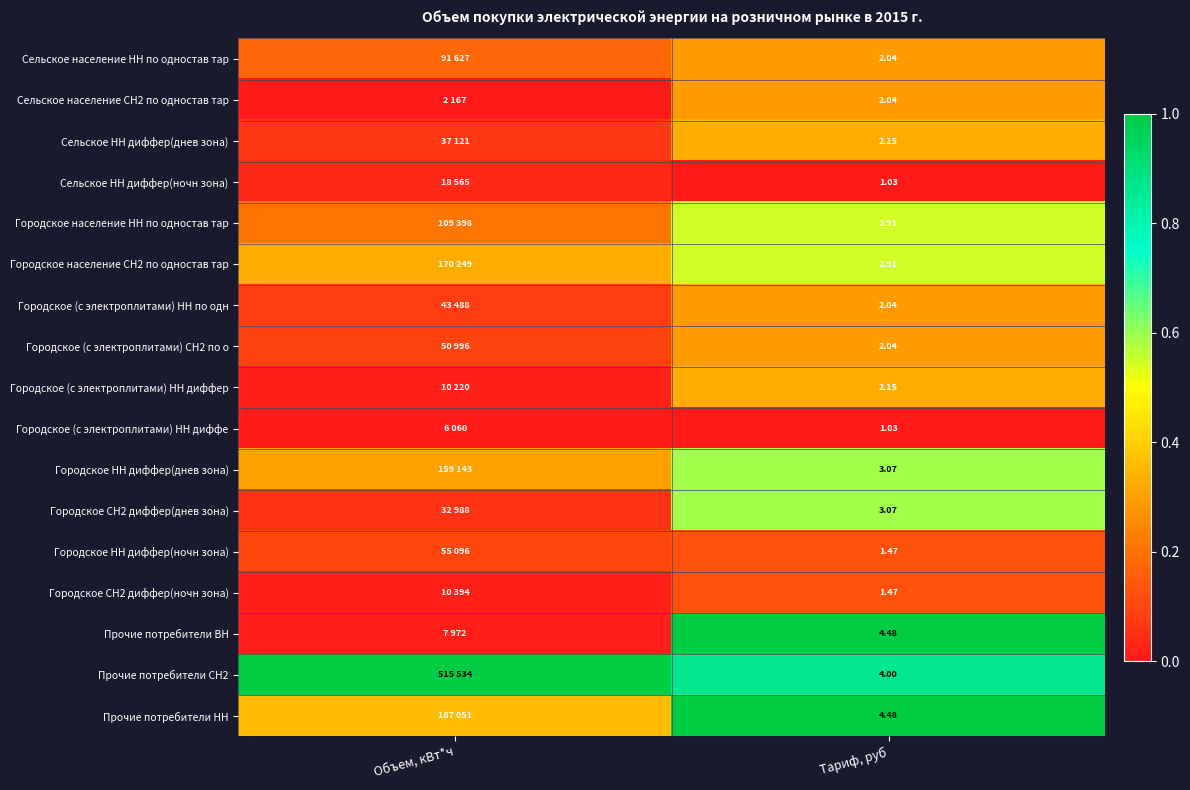

Is the value of Городское НН диффер(днев зона) at Тариф, руб greater than the value of Городское (с электроплитами) НН диффер at Тариф, руб?

Yes